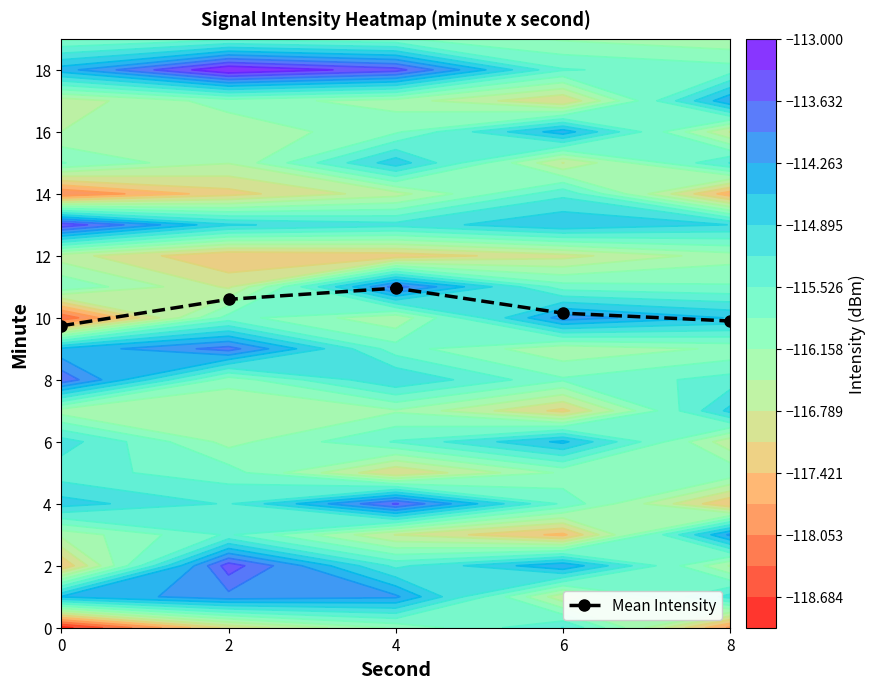

List the labels in order of value, smallest first.

0, 8, 6, 2, 4